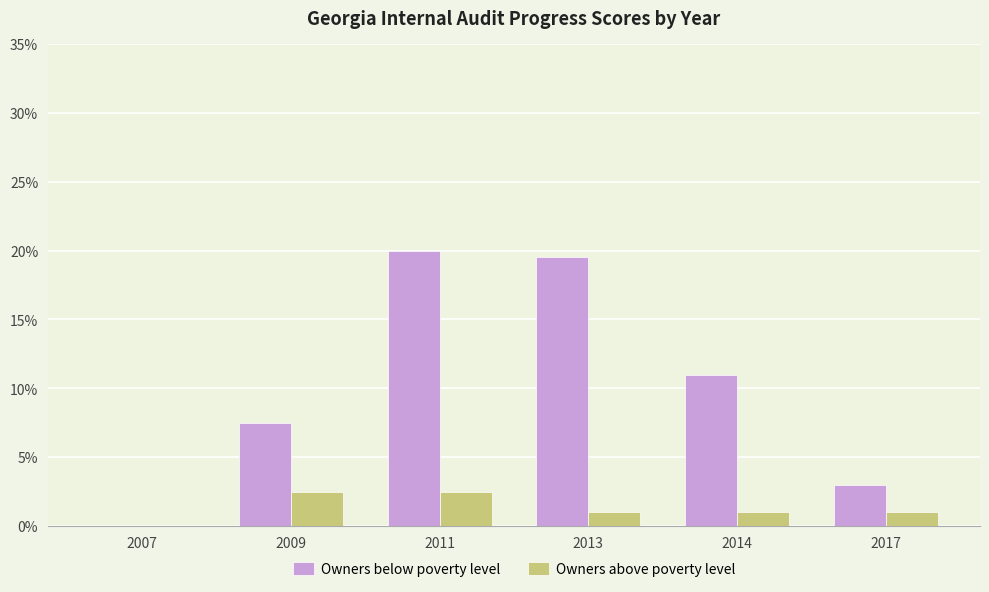

How many data points does each series have?

6